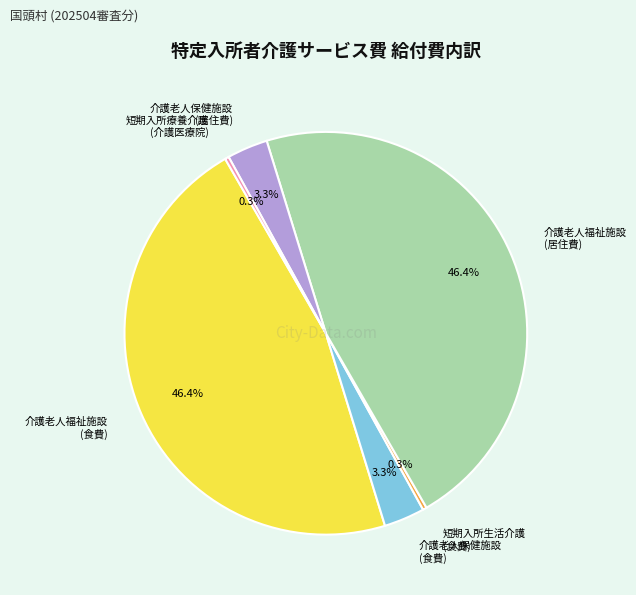

Do 介護老人保健施設 (居住費) and 介護老人福祉施設 (居住費) together represent more than half of the pie?

No